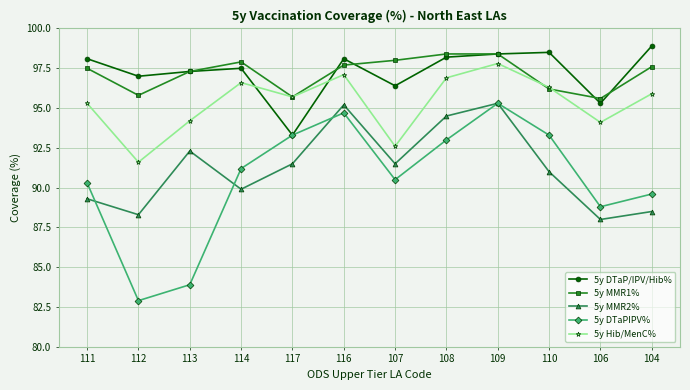

At which label does 5y Hib/MenC% reach its peak?

109